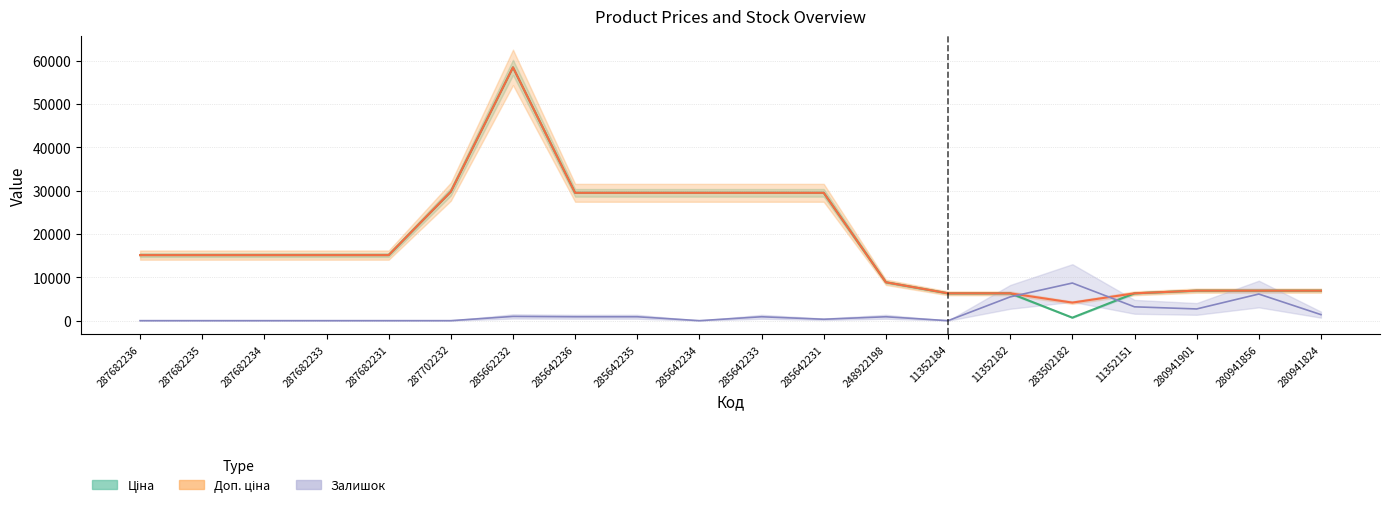

Is it true that Залишок equals 2991.5 at 280941856?

False